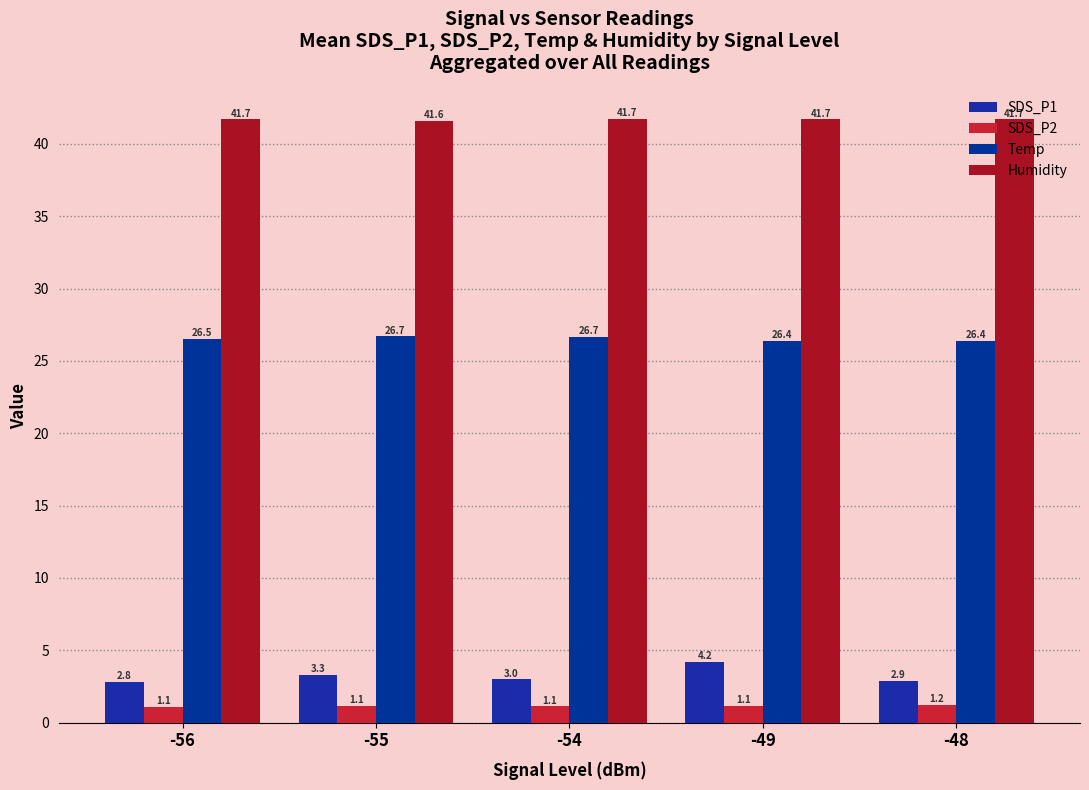

What is the maximum value for SDS_P2?

1.2